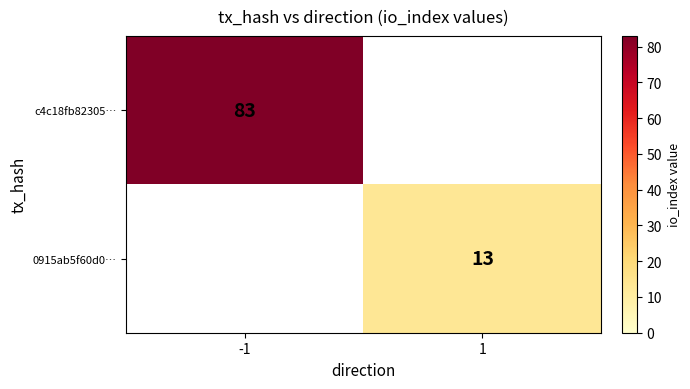

The value of 0915ab5f60d0… at 1 is 13. True or false?

True